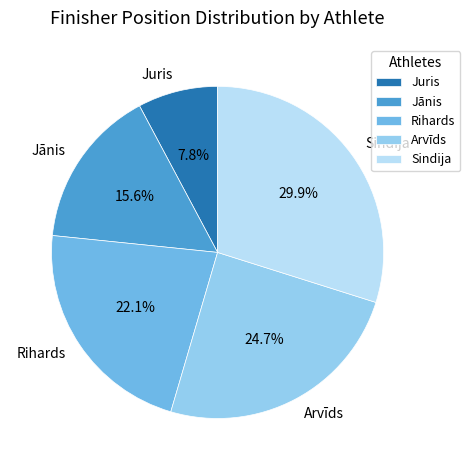

Does Arvīds represent more than half of the total?

No